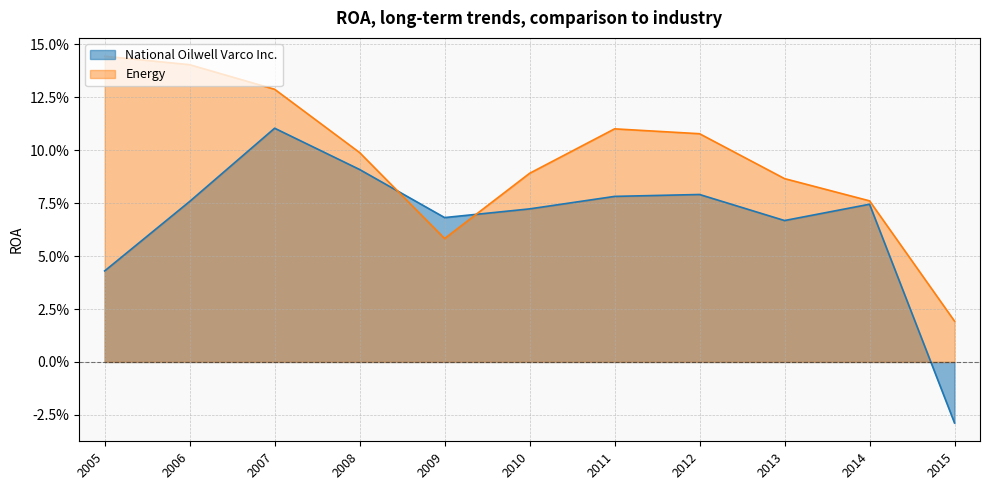

Is the value of Energy at 2008 greater than the value of National Oilwell Varco Inc. at 2007?

No